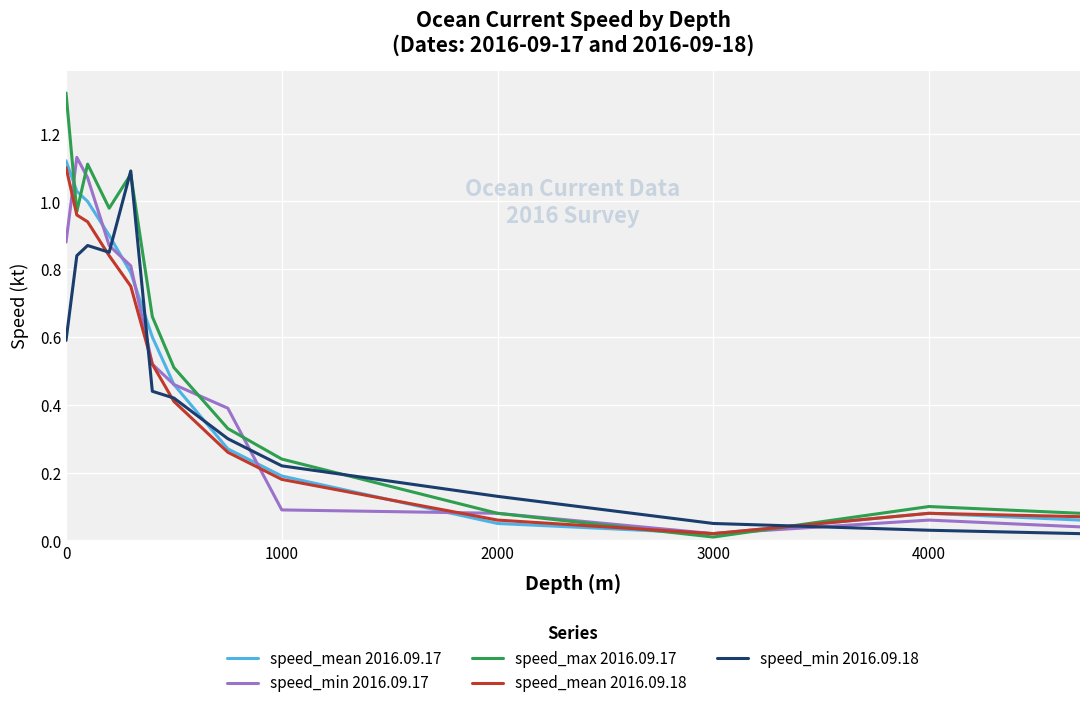

Which series has the largest total across all categories?

speed_max 2016.09.17